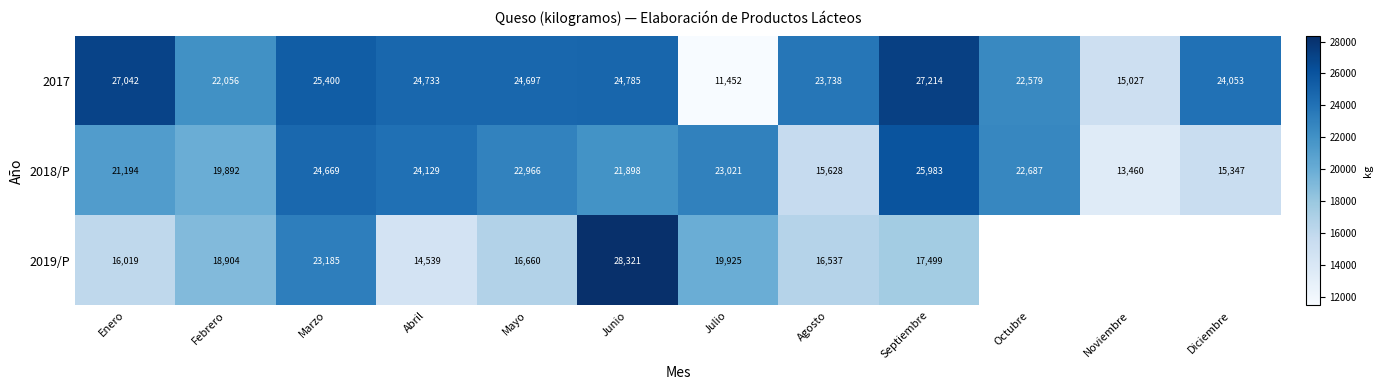

The value of 2018/P at Agosto is 15628. True or false?

True